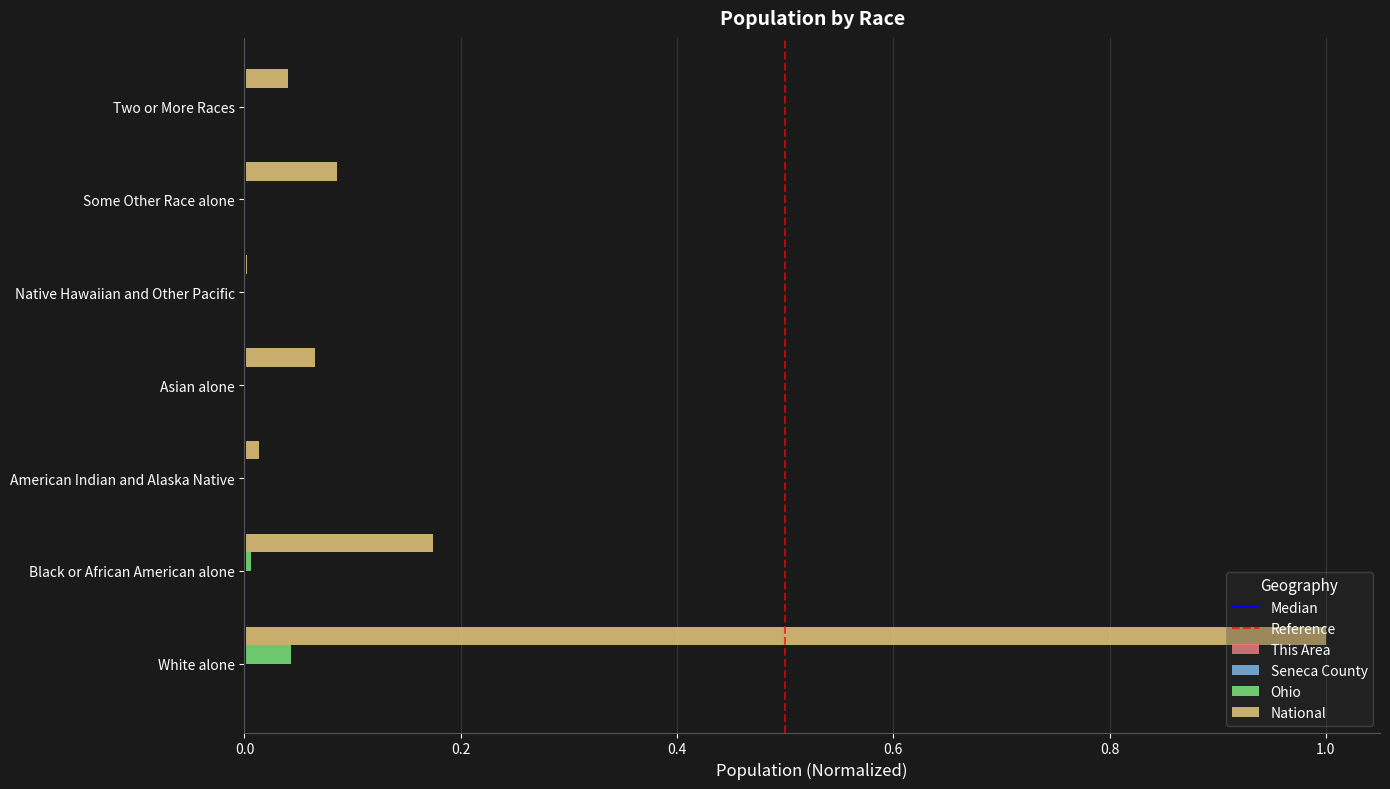

At which category is the sum across all series the highest?

White alone